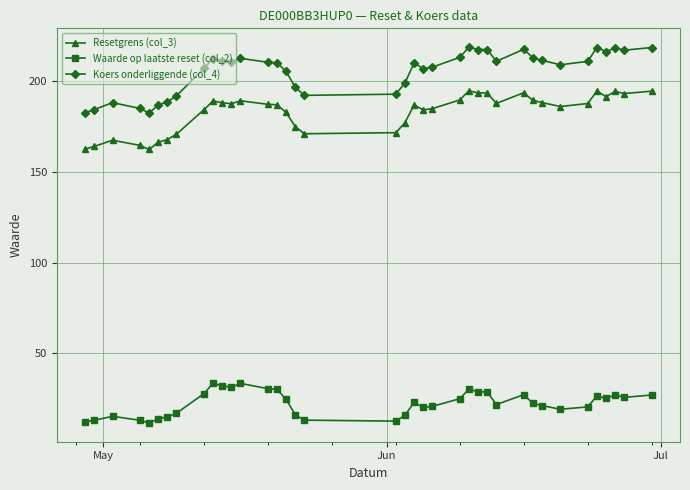

Does the chart display data point markers on the line(s)?

Yes